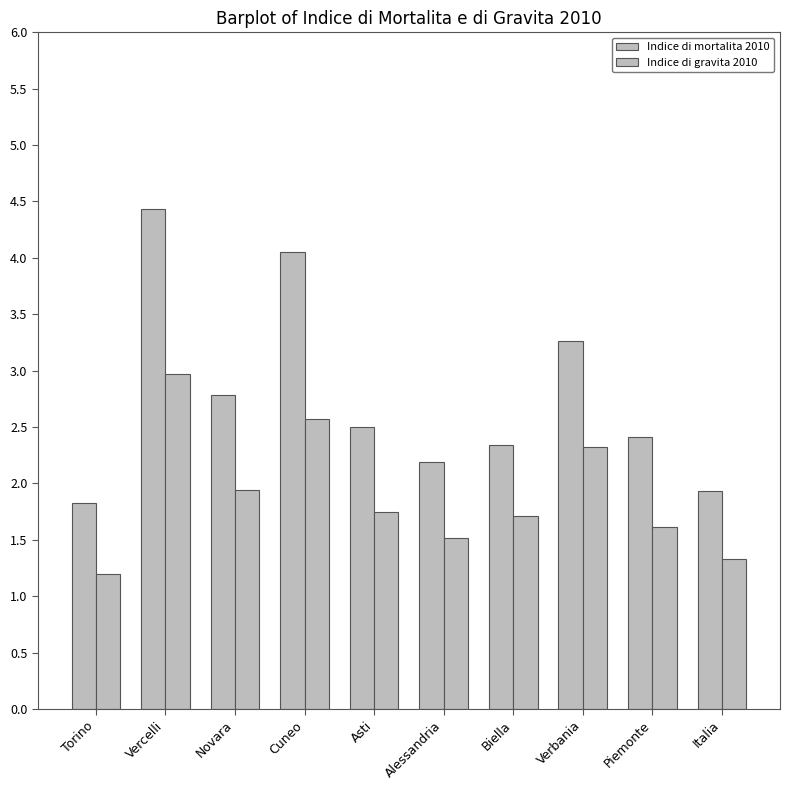

Which has a higher value, Italia or Piemonte?

Piemonte